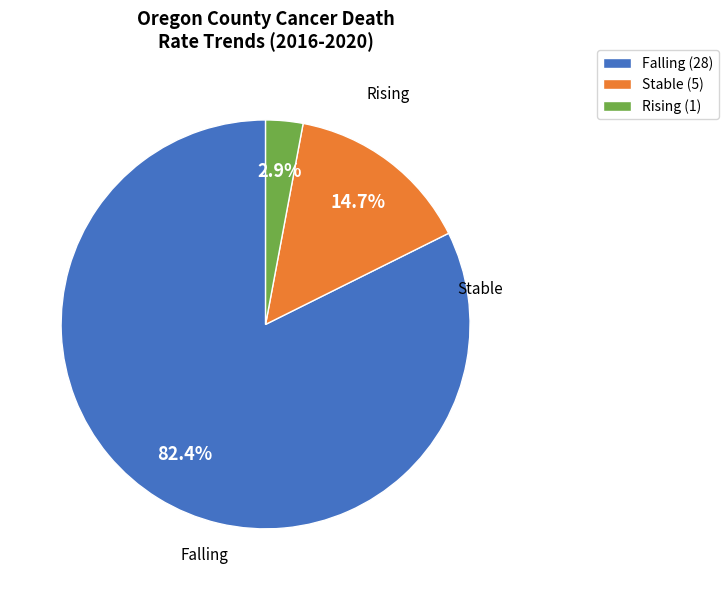

Rank the categories by value from lowest to highest.

Rising, Stable, Falling